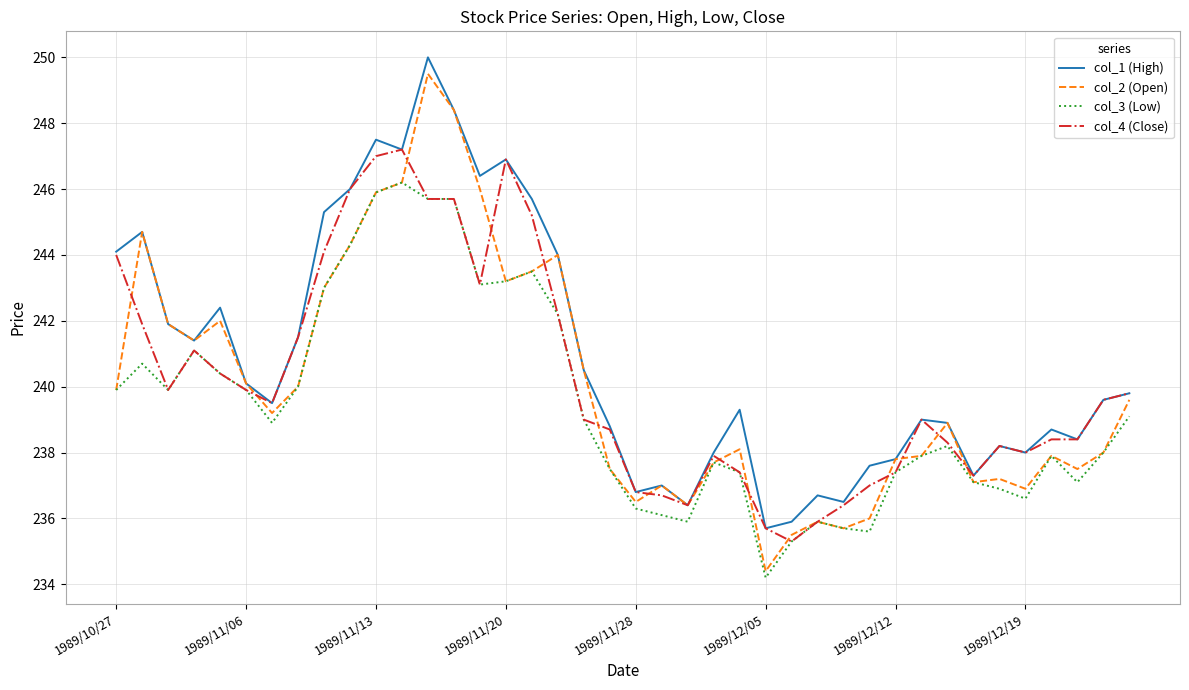

What is the minimum value shown in the chart?

234.2